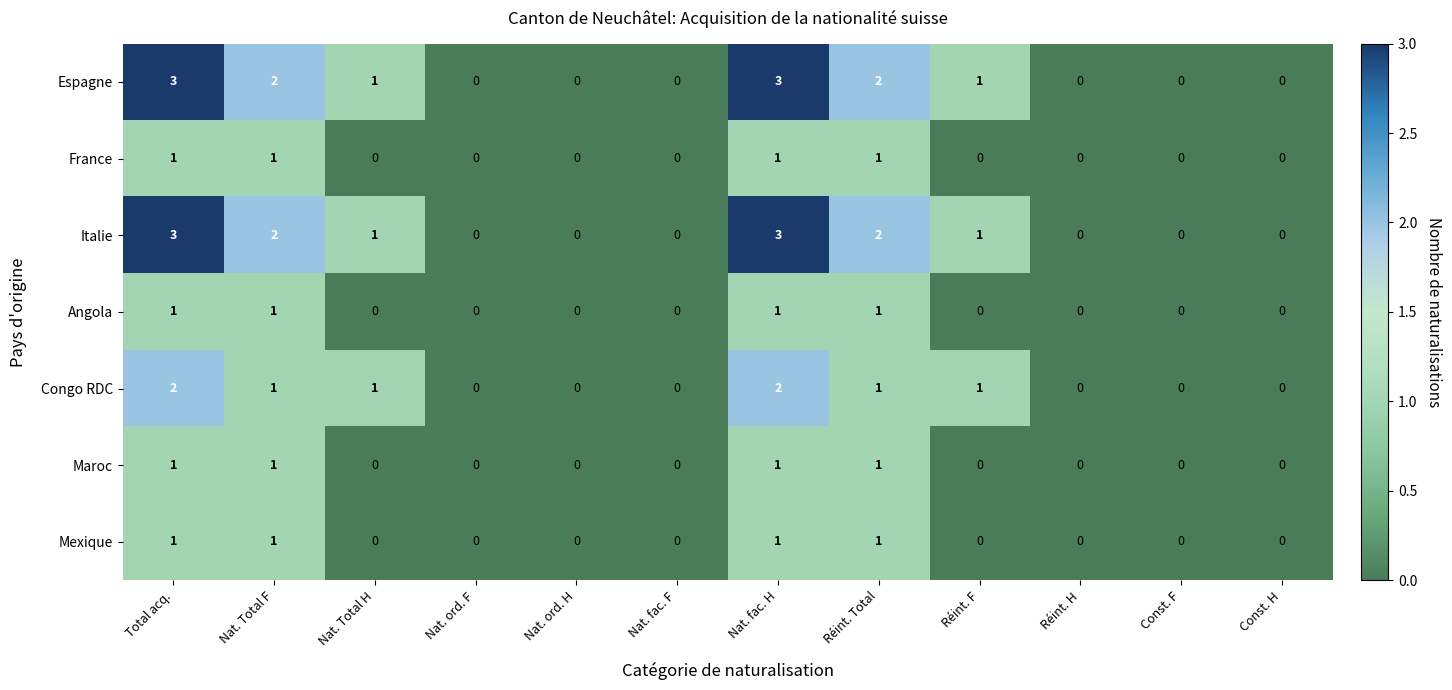

True or false: Mexique has a value of 1 at Réint. Total.

True